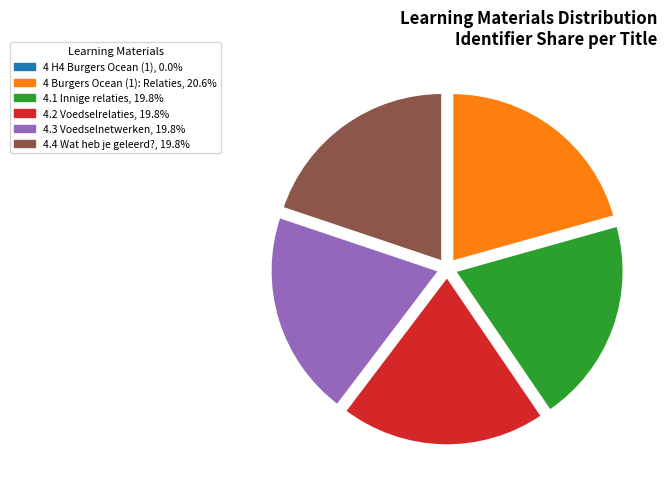

Which category has the biggest portion of the pie?

4 Burgers Ocean (1): Relaties